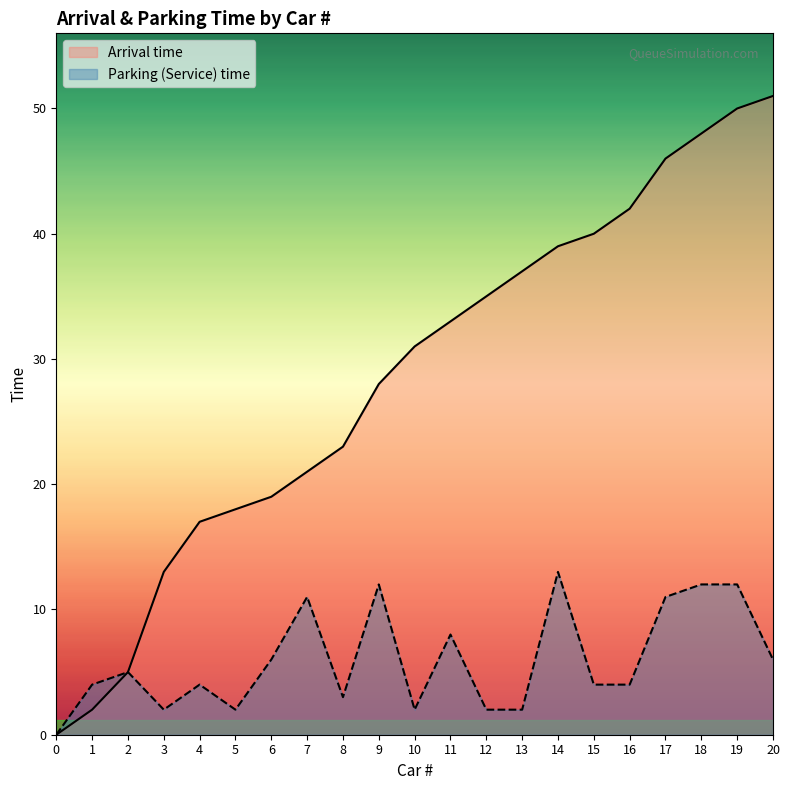

At which label is Parking (Service) time closest to 6?

6